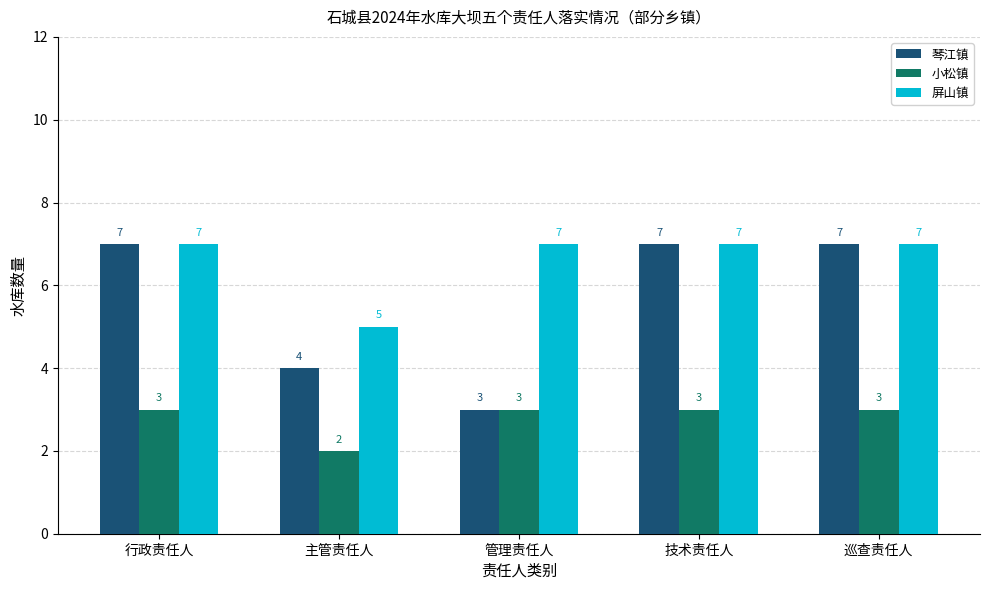

How many 小松镇 values are between 3 and 4?

4